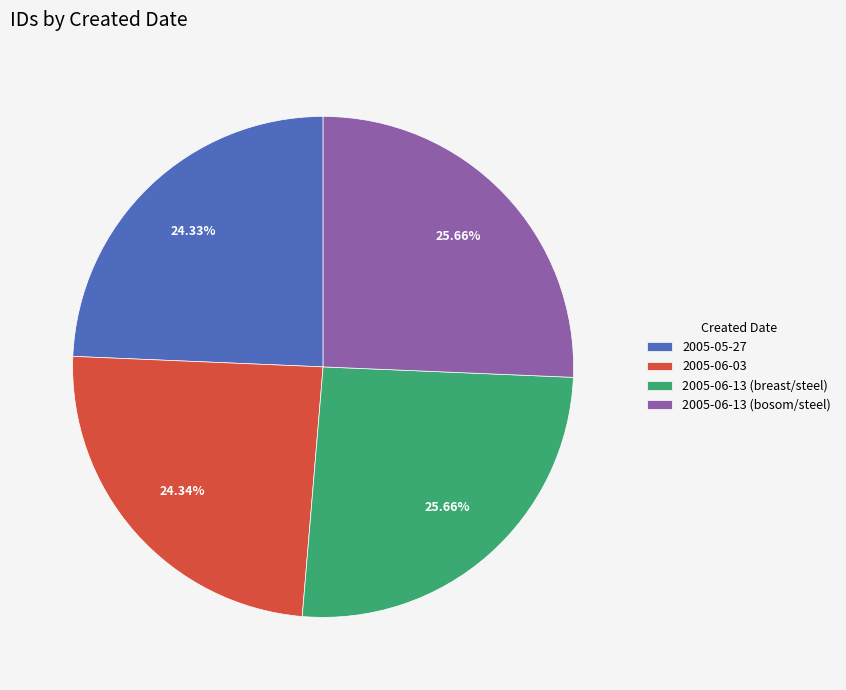

To the nearest percent, what portion does 2005-06-03 represent?

24%